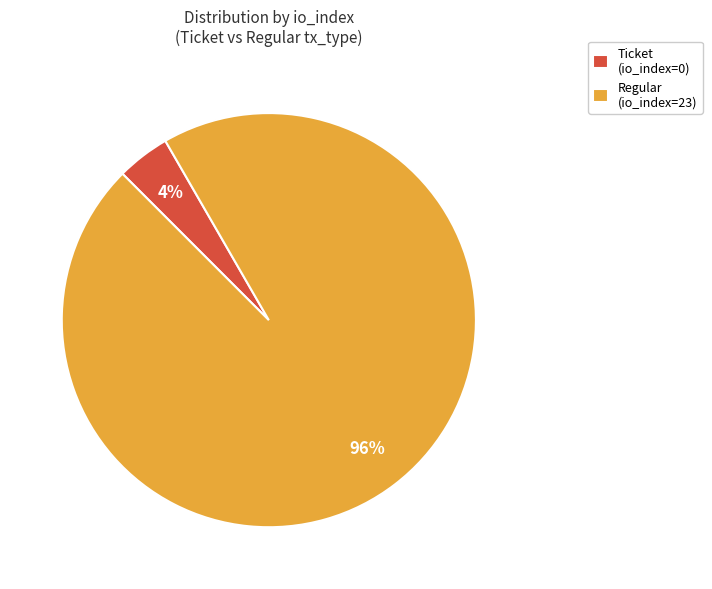

The Regular (io_index=23) slice represents 96% of the pie. True or false?

True